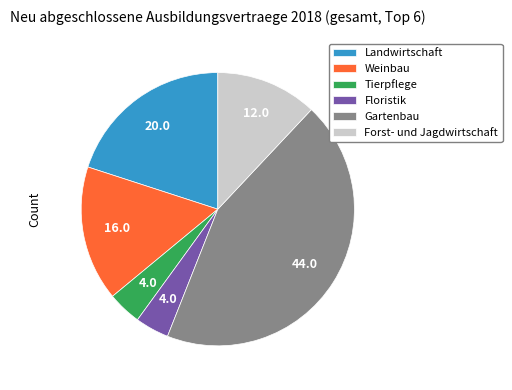

Which has a higher value, Tierpflege or Gartenbau?

Gartenbau